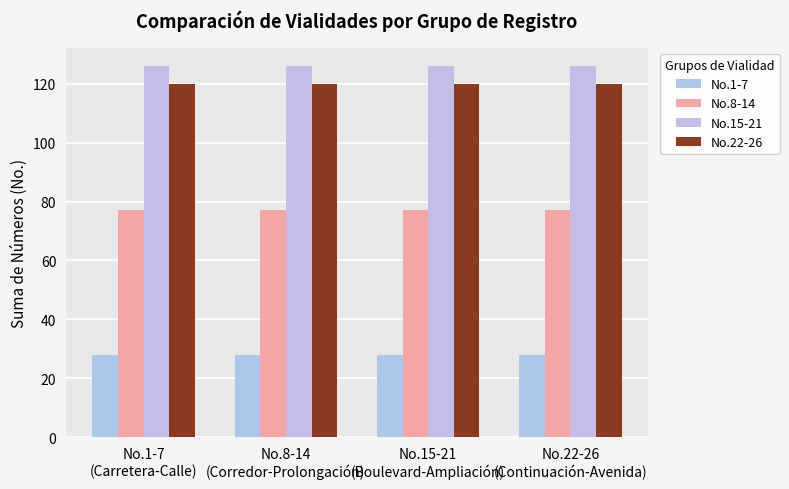

Does the chart contain any negative values?

No